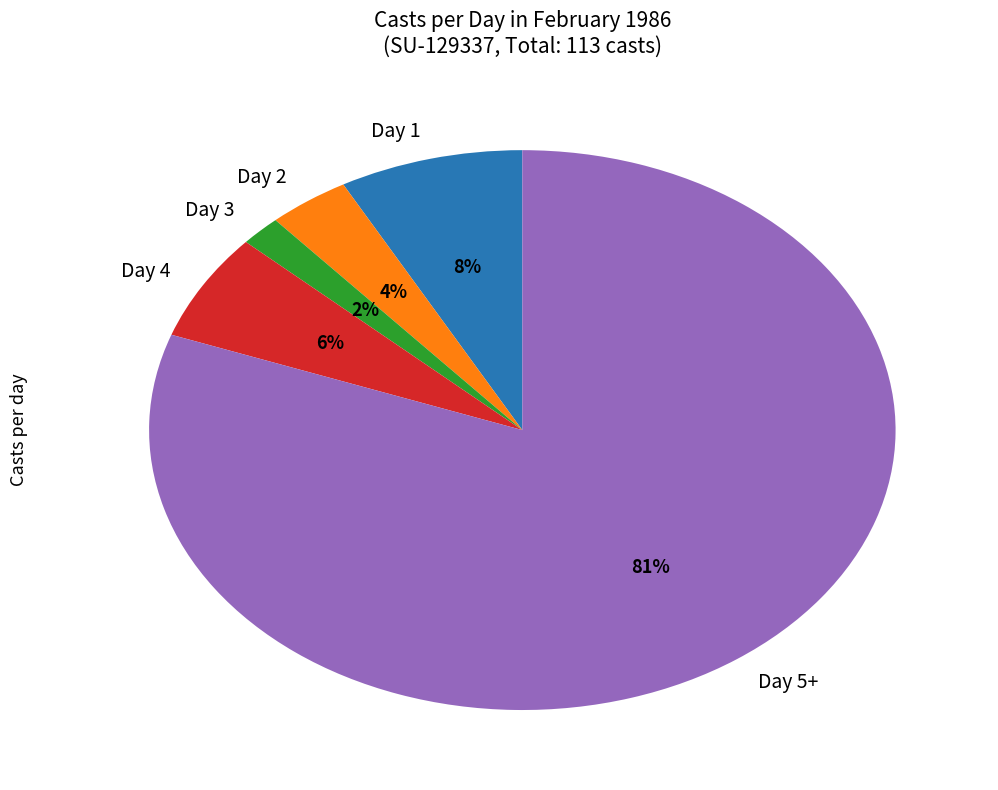

What is the smallest slice in the pie chart?

Day 3